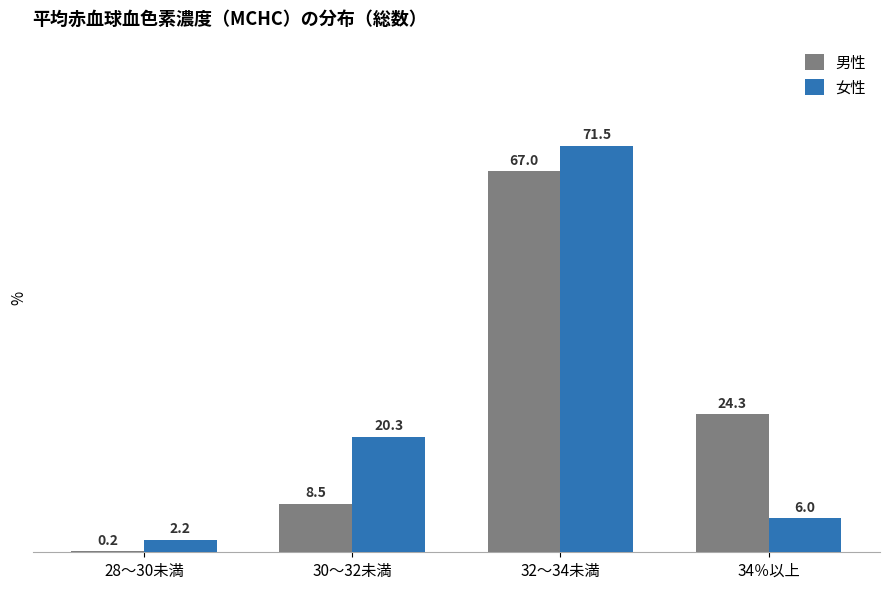

What is the sum of all 女性 values?

100.0